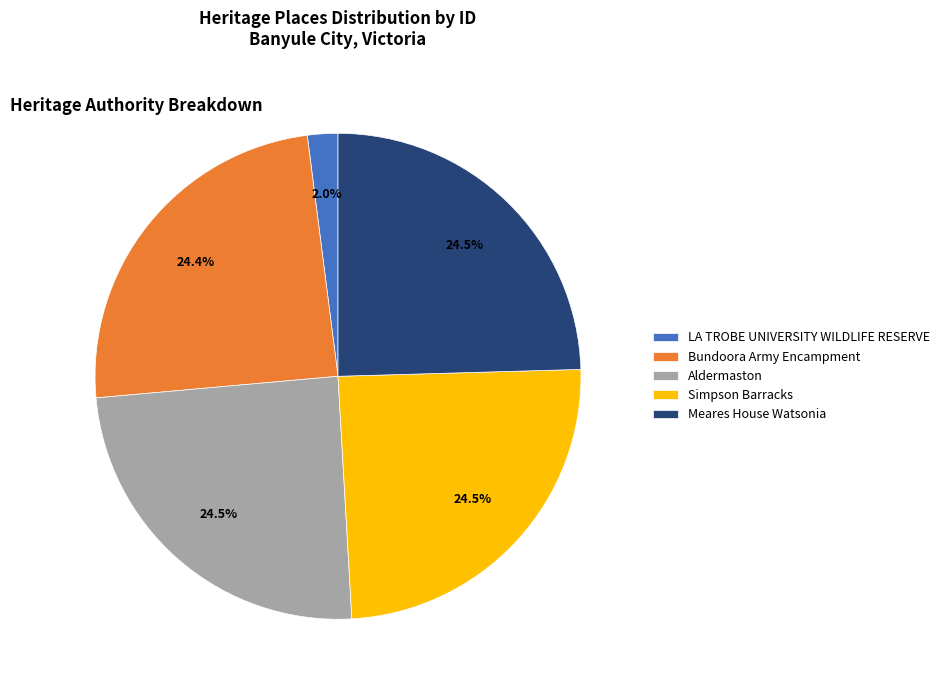

To the nearest percent, what is the combined percentage of Simpson Barracks and Aldermaston?

49%